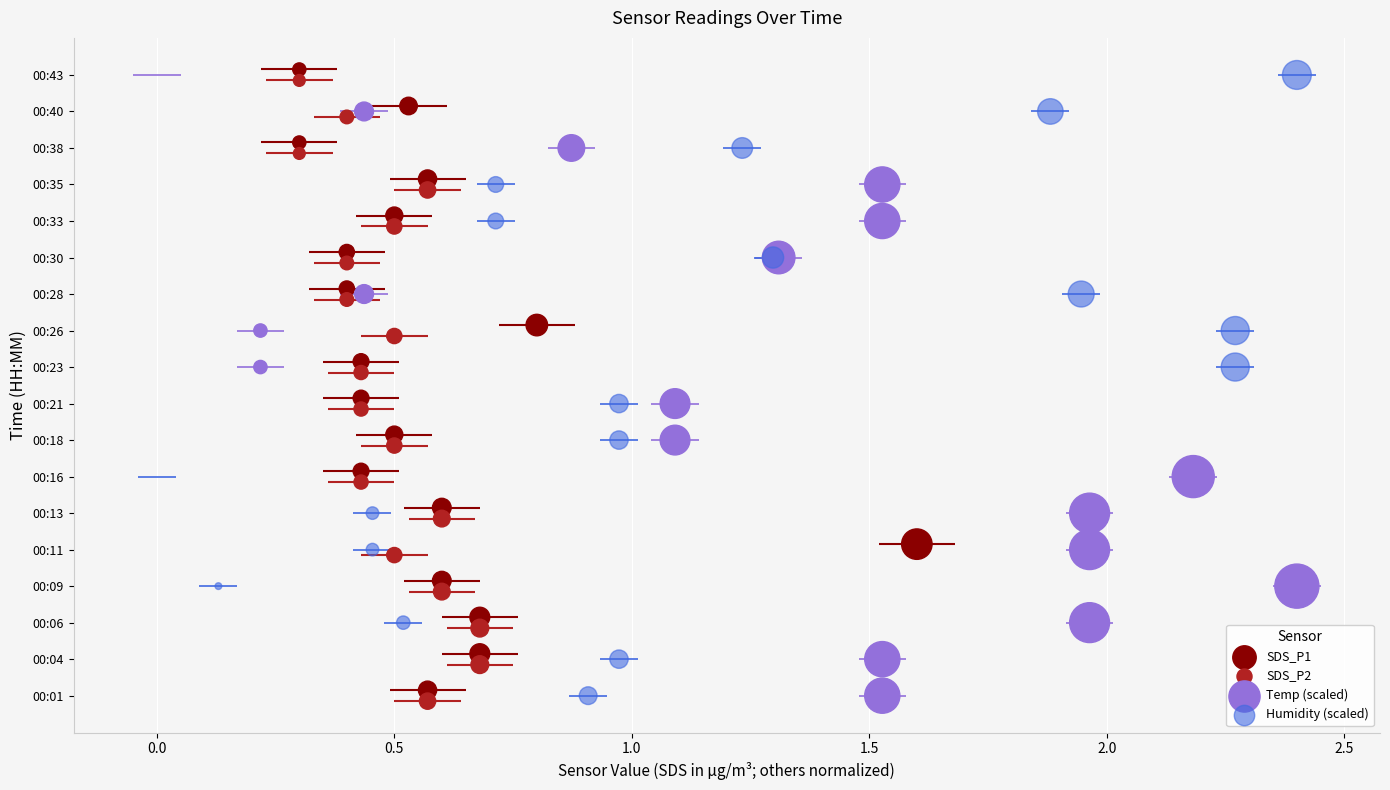

What are all the series names shown in the legend?

SDS_P1, SDS_P2, Temp (scaled), Humidity (scaled)